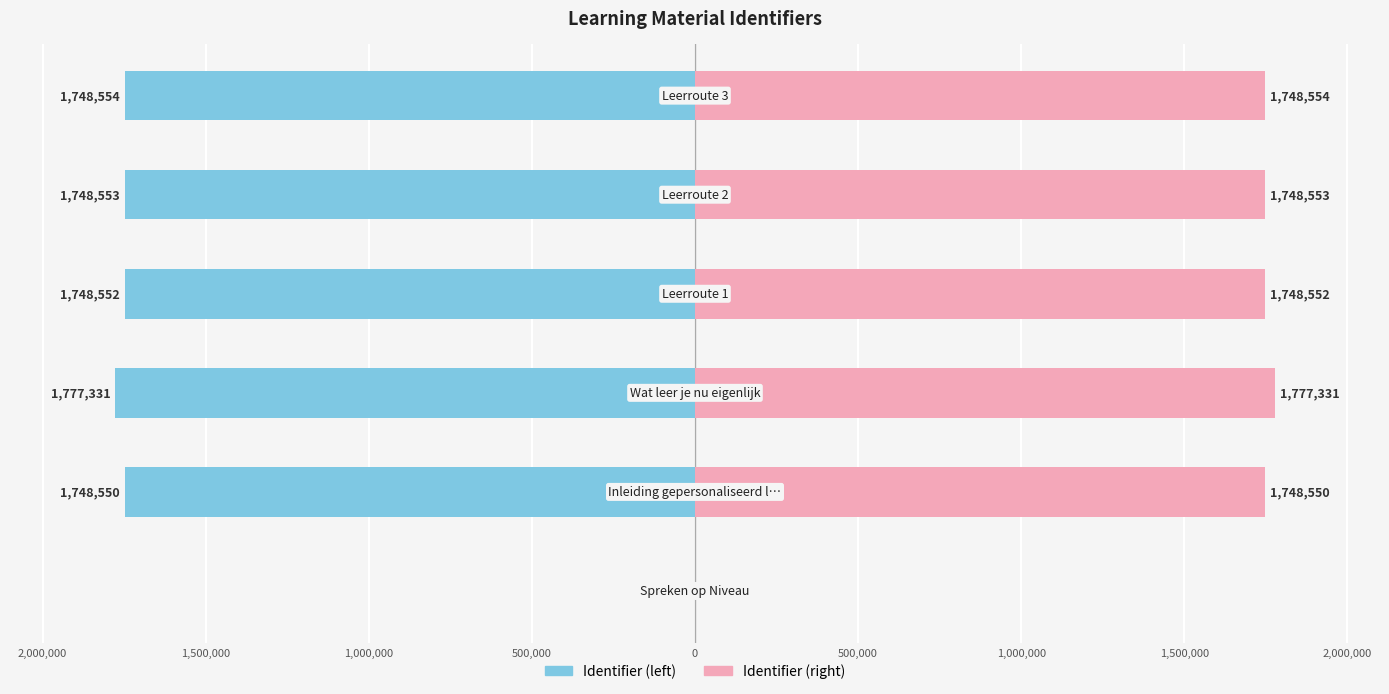

Does the chart contain any negative values?

Yes